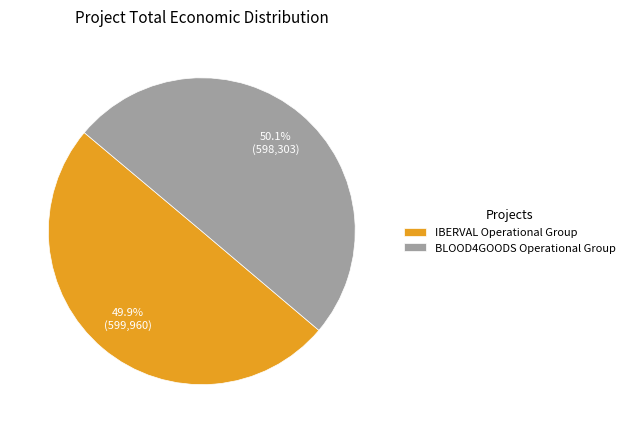

Is it true that BLOOD4GOODS Operational Group is 50% of the pie?

True